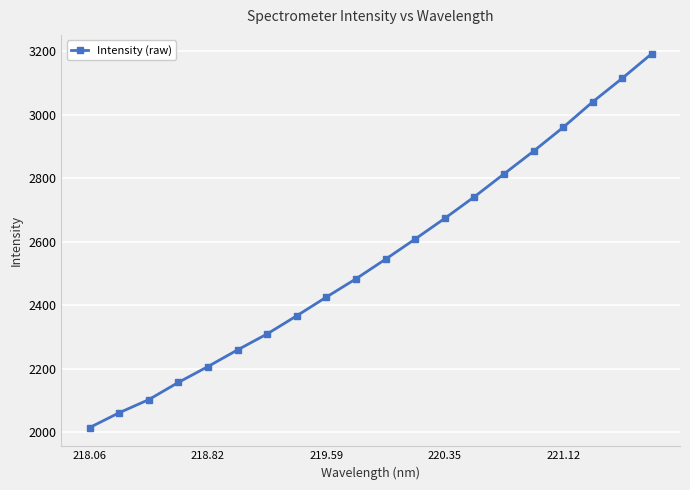

True or false: the data has more than 1 interior local peaks.

False